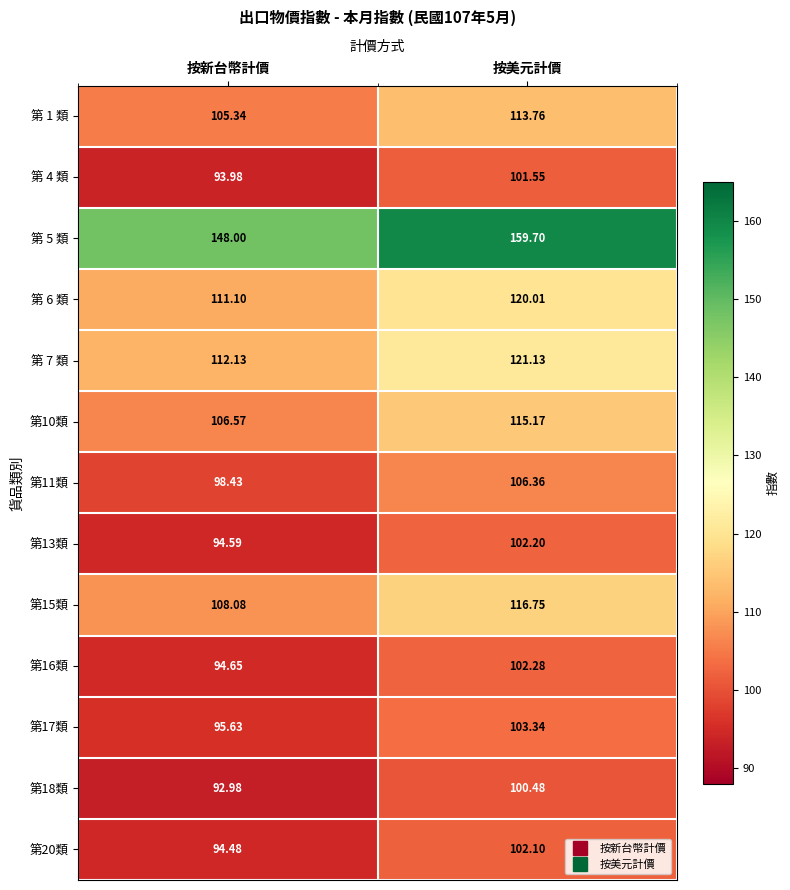

Rank the series by their maximum value, from highest to lowest.

第 5 類, 第 7 類, 第 6 類, 第15類, 第10類, 第 1 類, 第11類, 第17類, 第16類, 第13類, 第20類, 第 4 類, 第18類